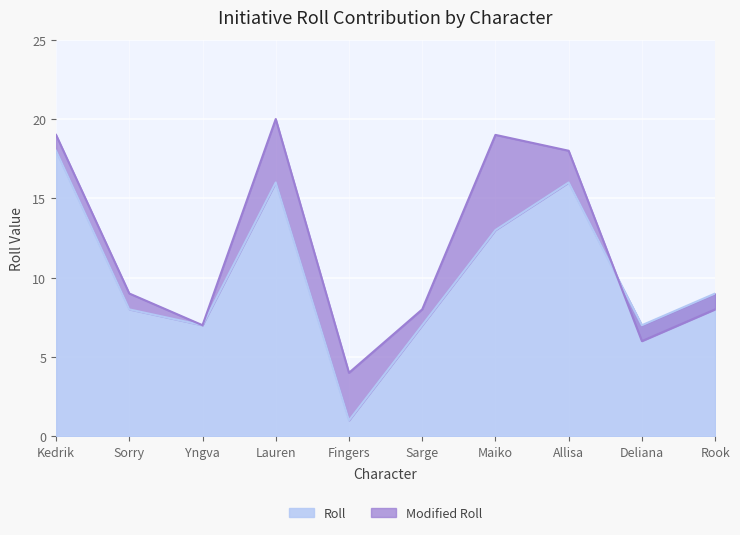

What is the sum of all Roll values?

102